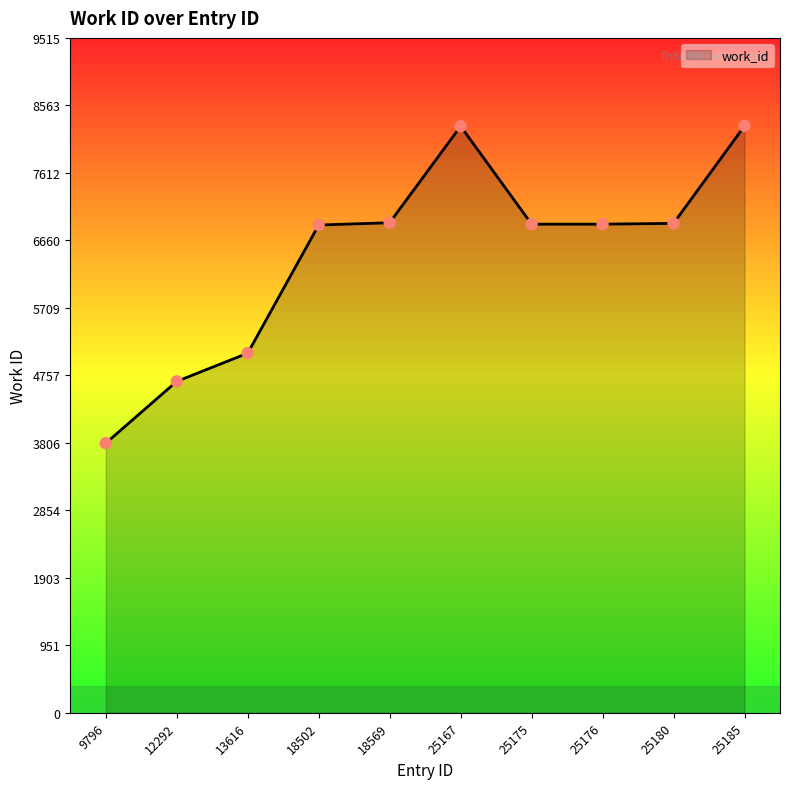

What is the ratio of the value at 25167 to the value at 25175?

1.2